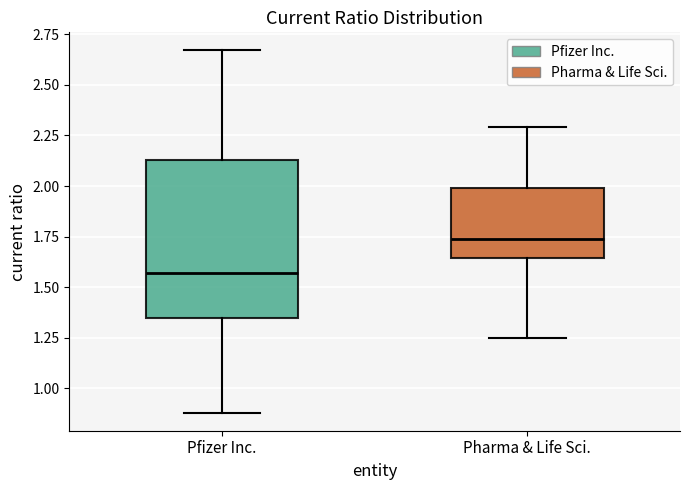

Reading left to right, read every box against the y-axis: the position of its median line, the range the box covers, and the ends of its whiskers. The values are not printed on the chart, so give them approximately, as read against the axis.

Pfizer Inc.: median 1.55, box 1.35 to 2.15, whiskers 0.90 to 2.65
Pharma & Life Sci.: median 1.75, box 1.65 to 2.00, whiskers 1.25 to 2.30